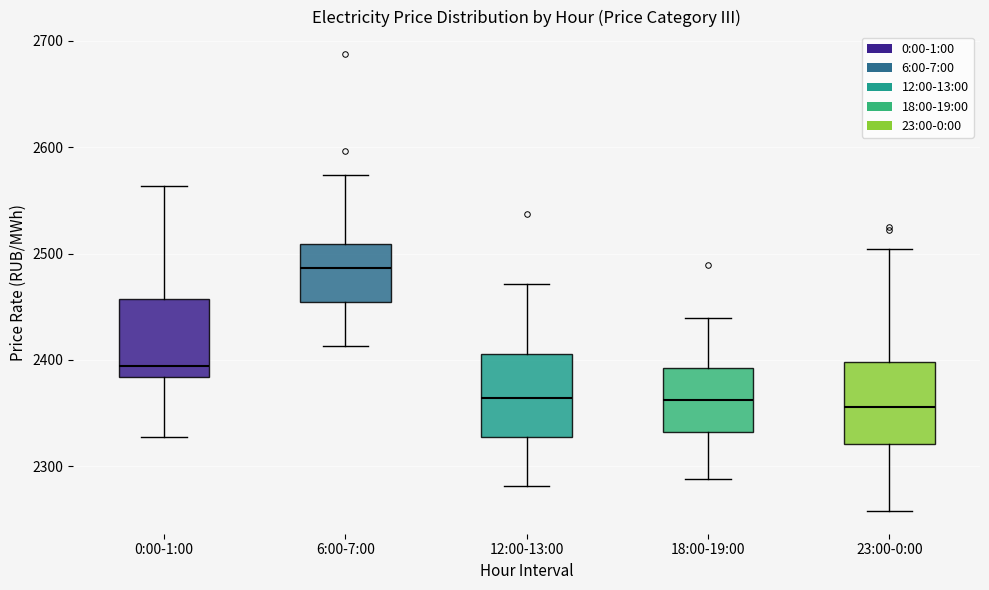

Reading left to right, read every box against the y-axis: the position of its median line, the range the box covers, and the ends of its whiskers. The values are not printed on the chart, so give them approximately, as read against the axis.

0:00-1:00: median 2390, box 2380 to 2460, whiskers 2330 to 2560
6:00-7:00: median 2490, box 2450 to 2510, whiskers 2410 to 2570
12:00-13:00: median 2360, box 2330 to 2410, whiskers 2280 to 2470
18:00-19:00: median 2360, box 2330 to 2390, whiskers 2290 to 2440
23:00-0:00: median 2360, box 2320 to 2400, whiskers 2260 to 2500